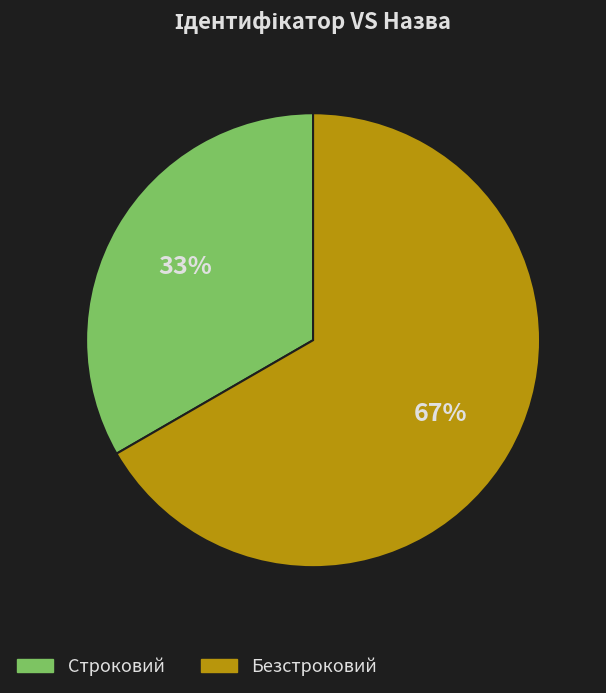

Is it true that Безстроковий is 77% of the pie?

False